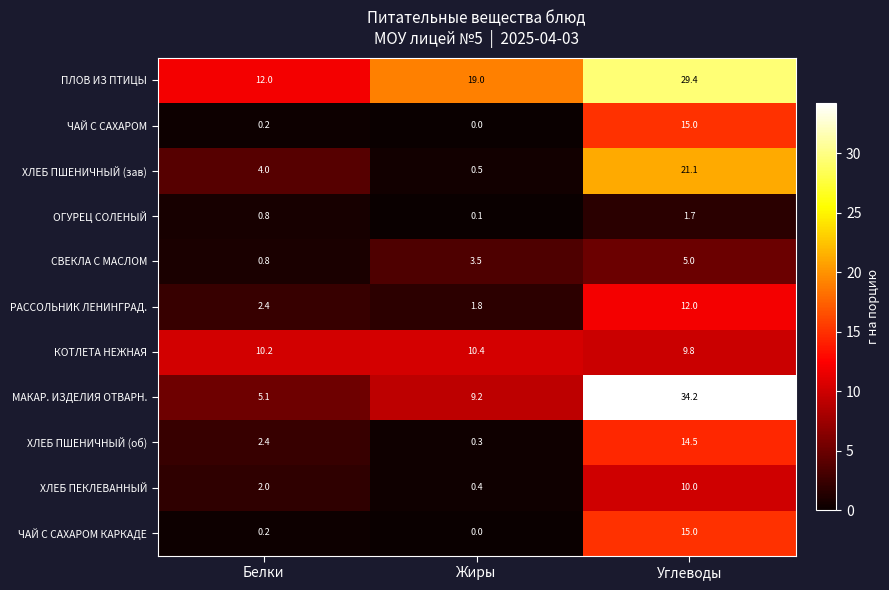

What is the highest value of the ПЛОВ ИЗ ПТИЦЫ series?

29.4